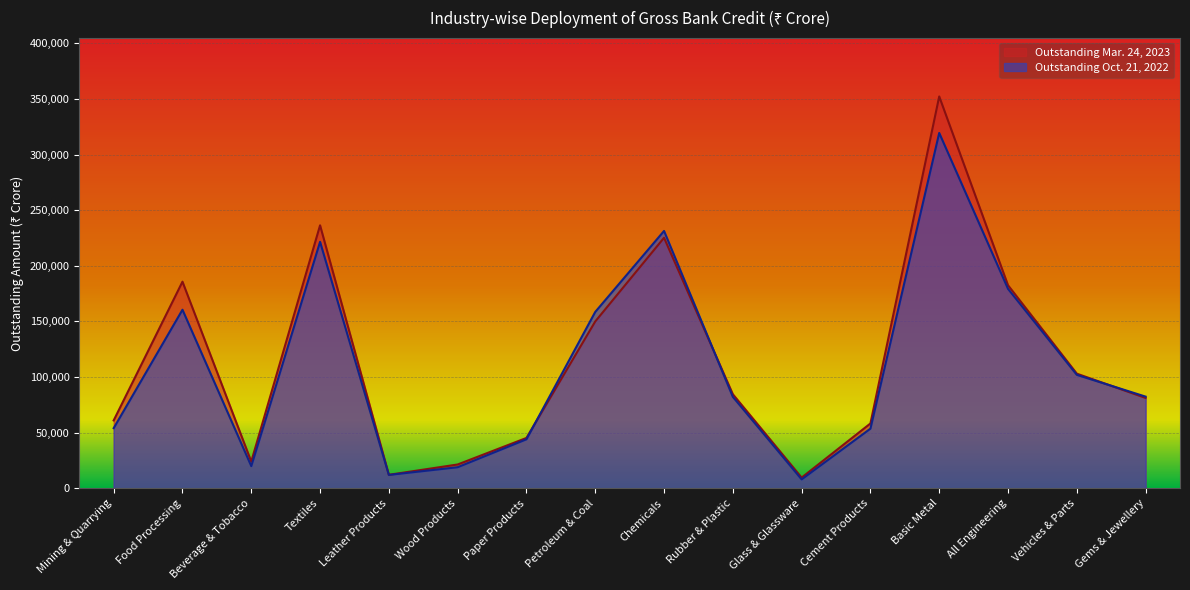

What is the difference between the Outstanding Oct. 21, 2022 values at Textiles and Vehicles & Parts?

119568